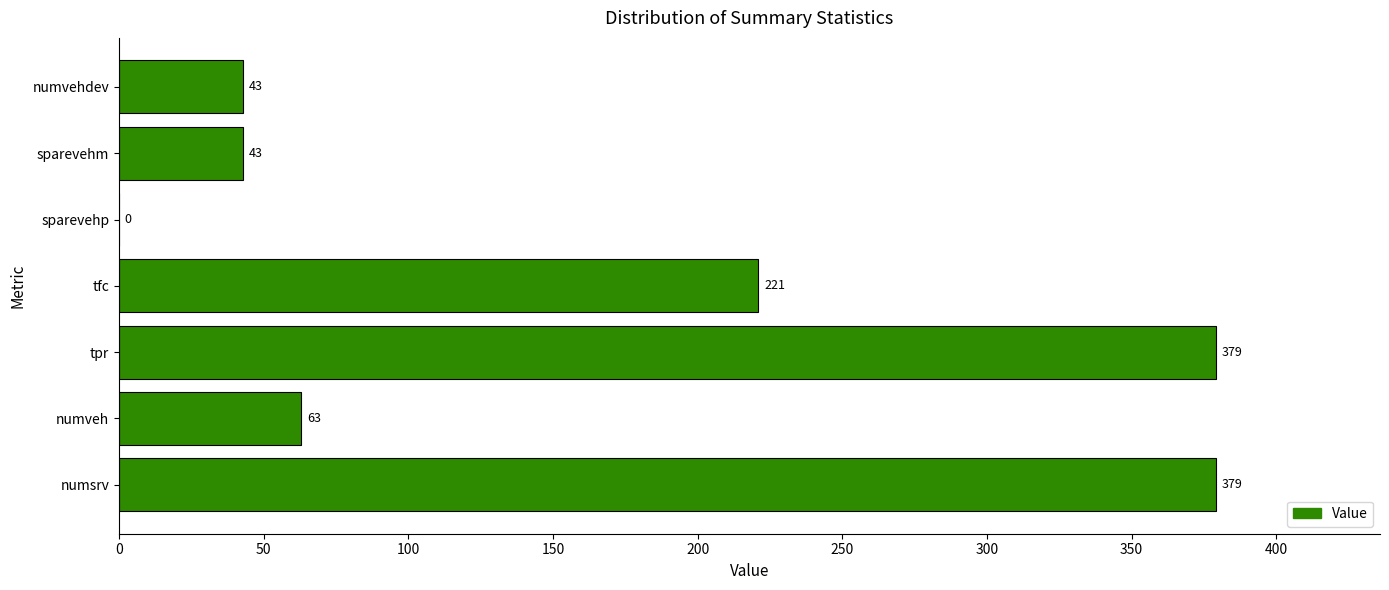

What is the approximate value at tpr, to the nearest 5?

380